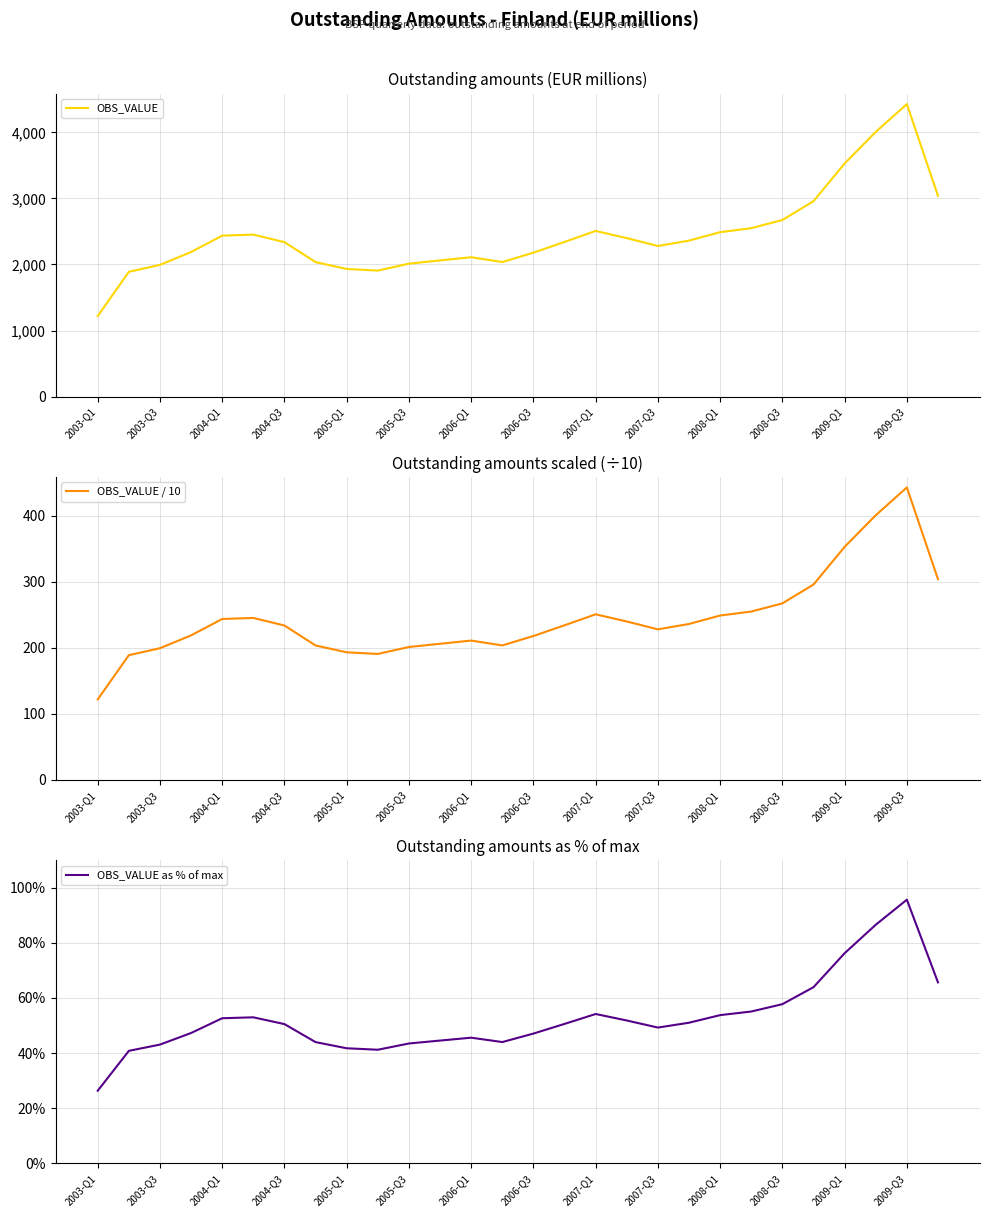

Where is OBS_VALUE nearest to the value 2822?

23